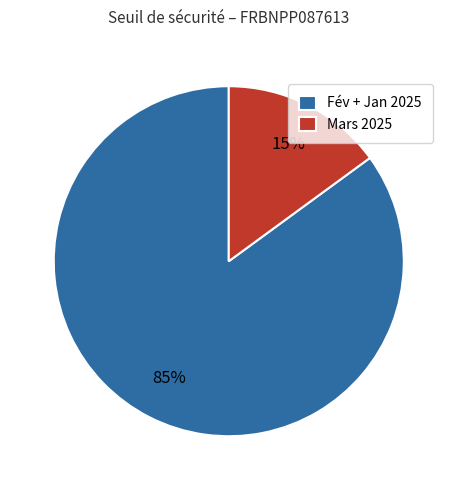

Which category has the smallest portion of the pie?

Mars 2025